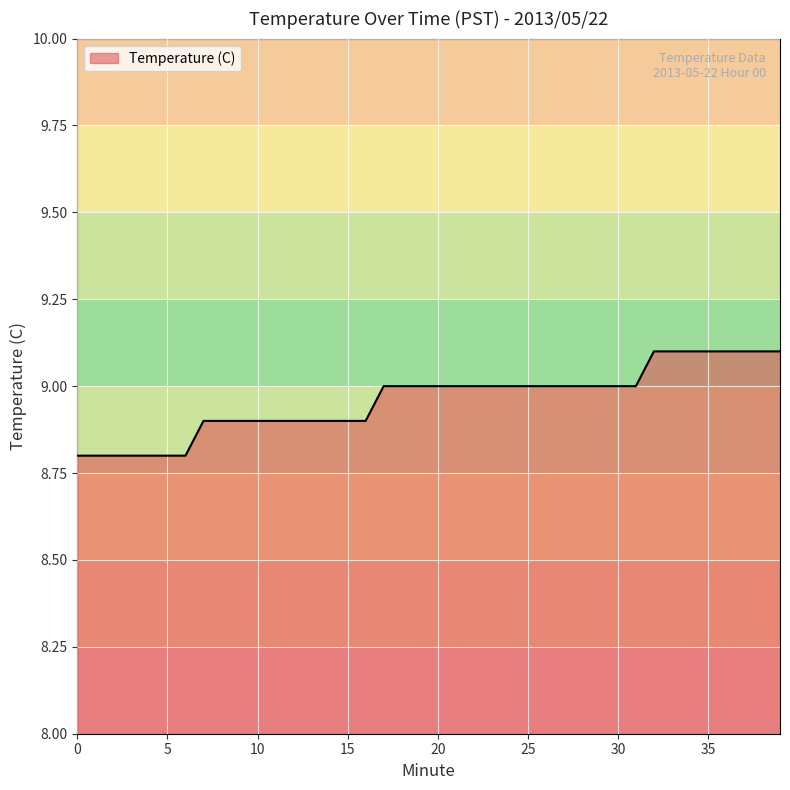

What is the difference between the maximum and minimum values?

0.3